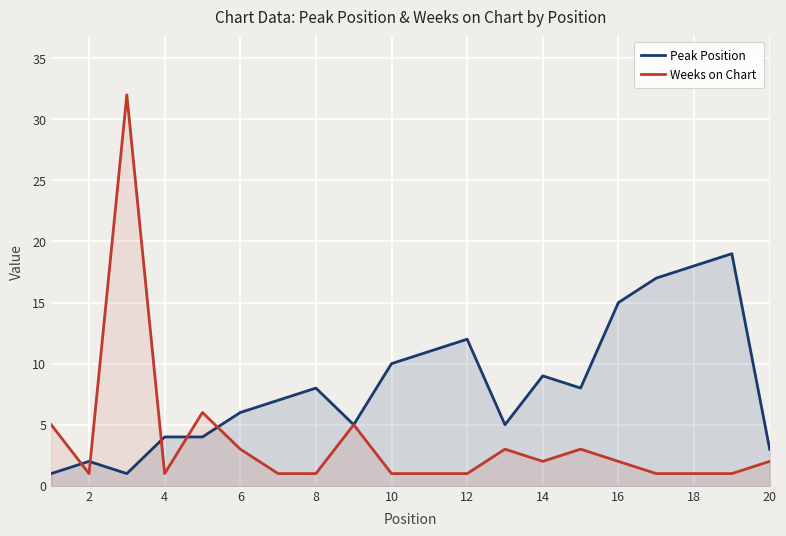

True or false: Weeks on Chart has a value of 2 at 20.

True